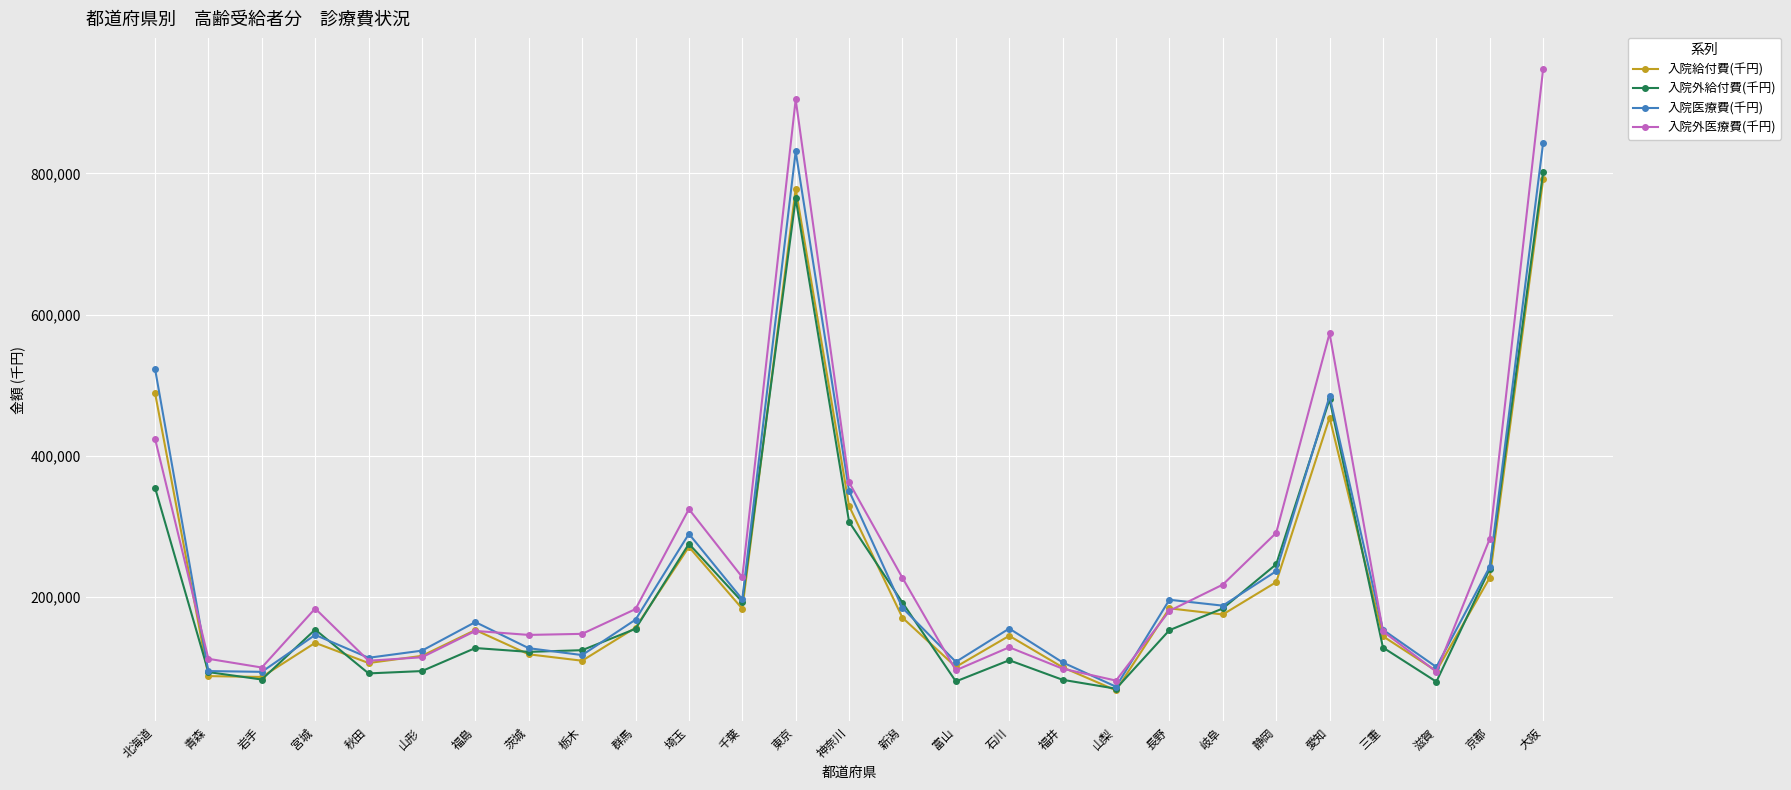

At which category is the sum across all series the highest?

大阪